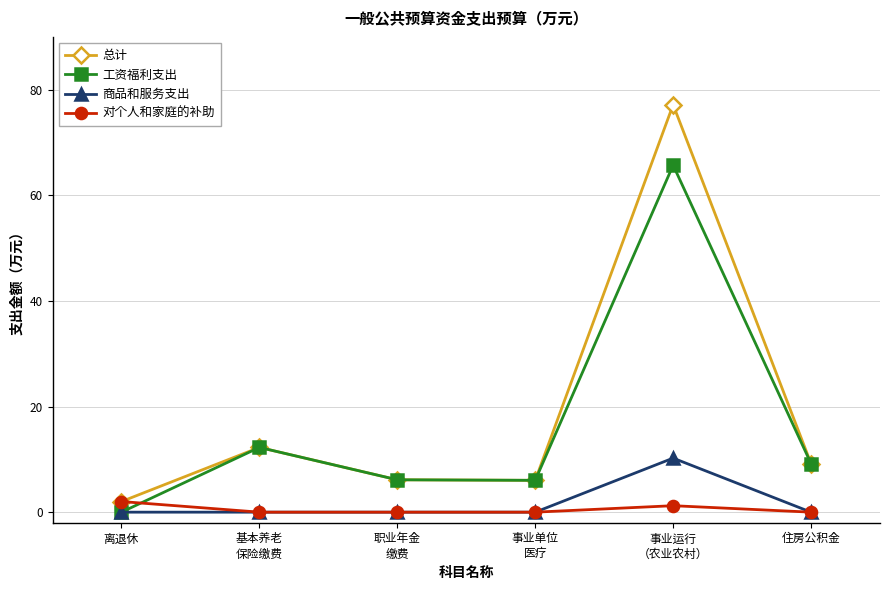

List the series in order of their peak value, lowest first.

对个人和家庭的补助, 商品和服务支出, 工资福利支出, 总计